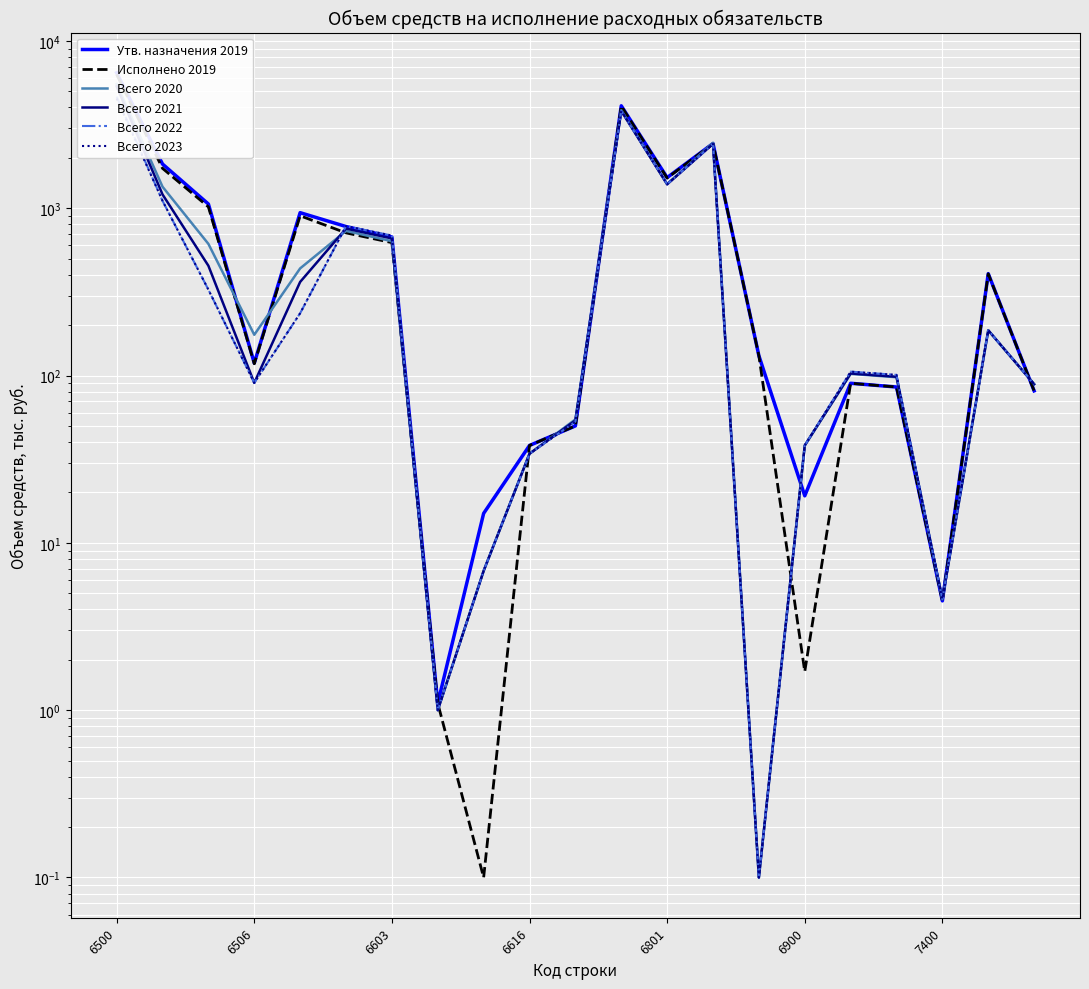

True or false: Всего 2023 has more than 1 points higher than both neighbors.

True